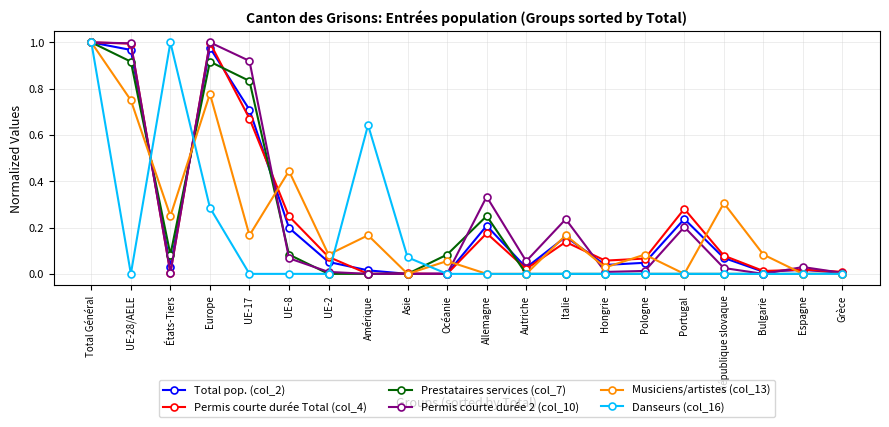

True or false: Musiciens/artistes (col_13) has more than 2 points higher than both neighbors.

True